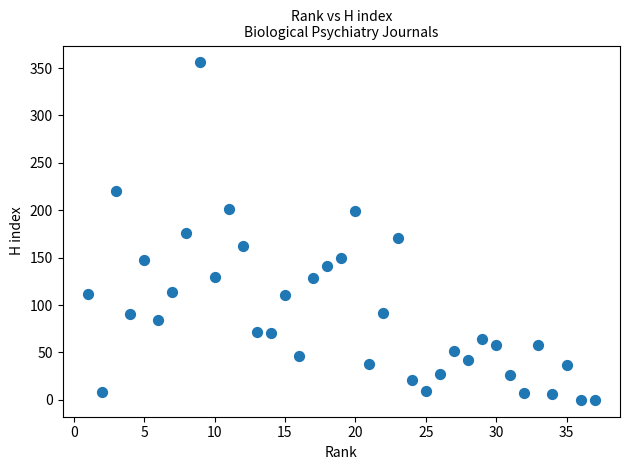

What is the range of Y values (max minus min)?

356